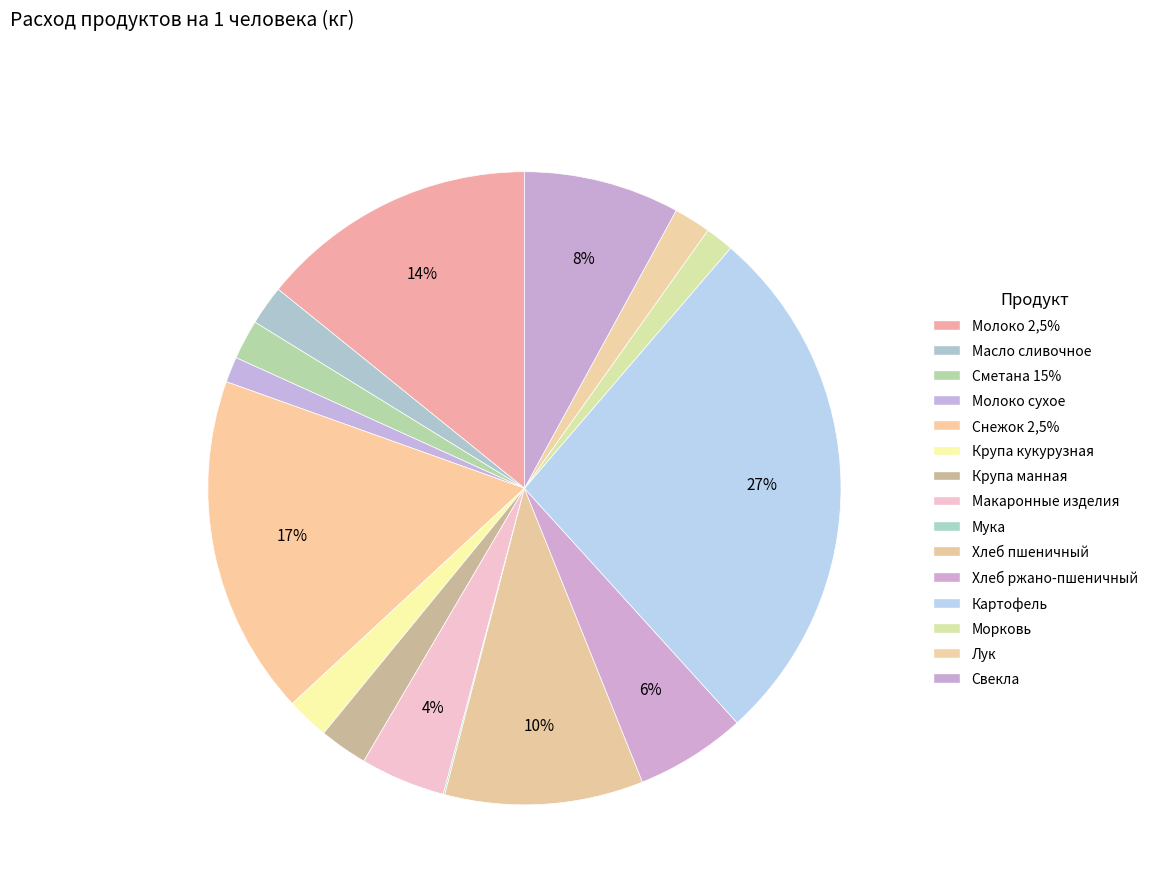

The Крупа манная slice represents 16% of the pie. True or false?

False